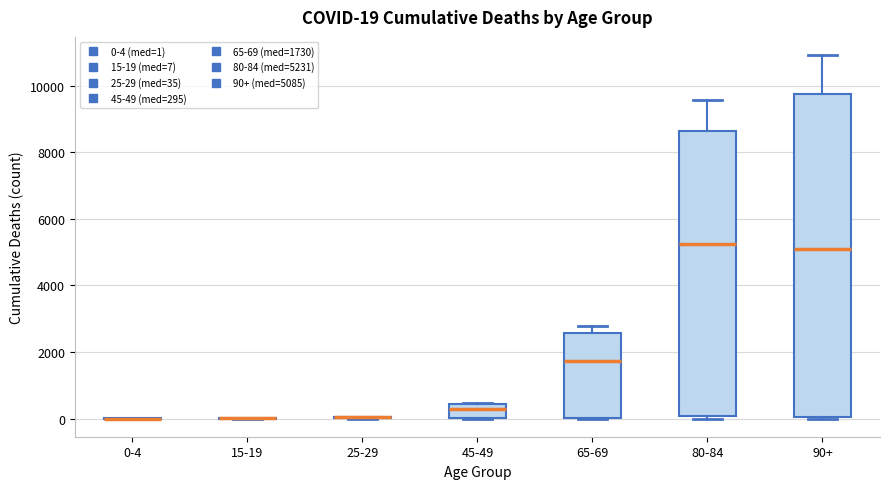

Which box is the tallest, from its lower edge to its upper edge?

90+